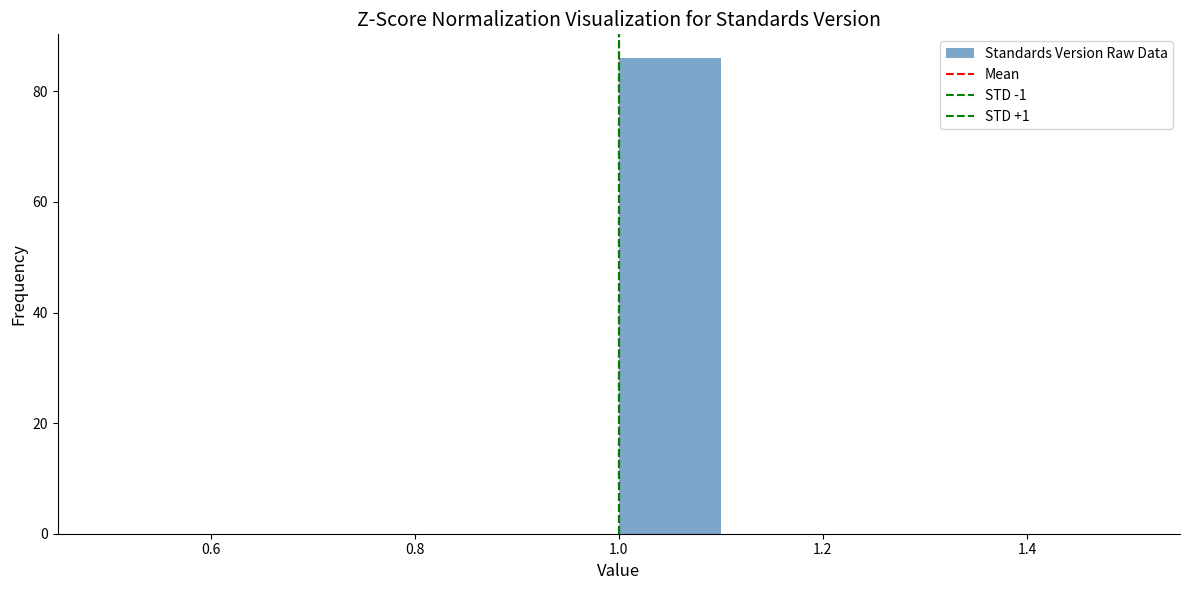

Which range on the x-axis has the tallest bar?

1.0 to 1.1